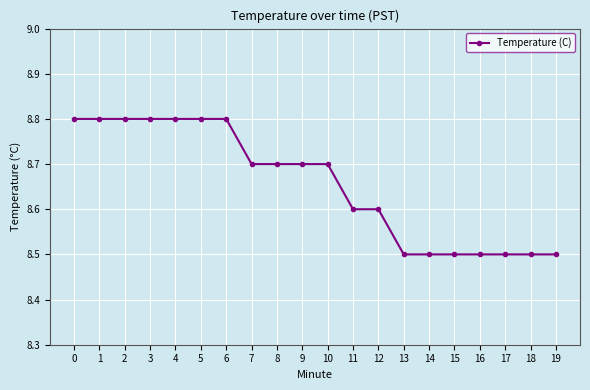

What is the minimum value shown in the chart?

8.5